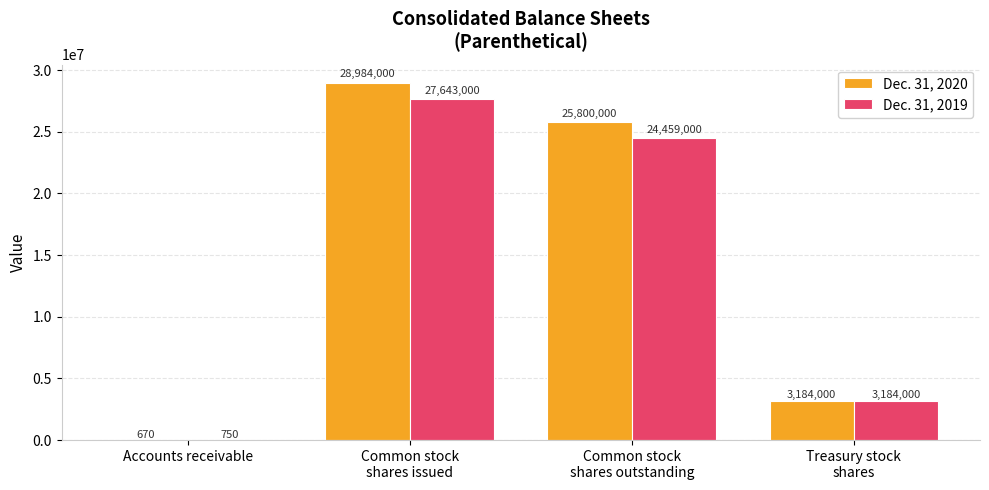

The Dec. 31, 2020 series shows 670 at Accounts receivable. True or false?

True